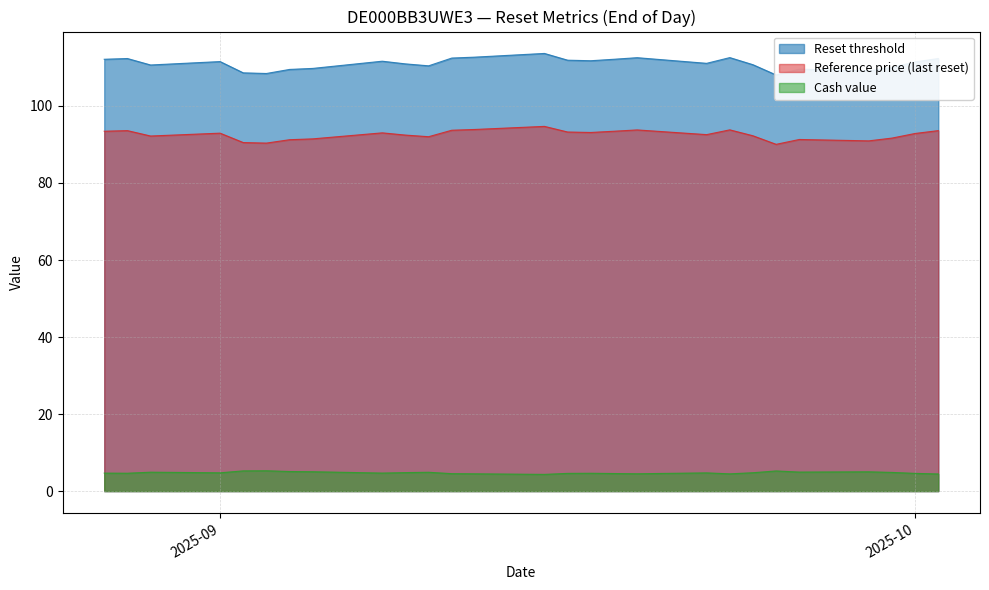

Rank the series at 2025-08-28 from lowest to highest value.

Cash value, Reference price (last reset), Reset threshold